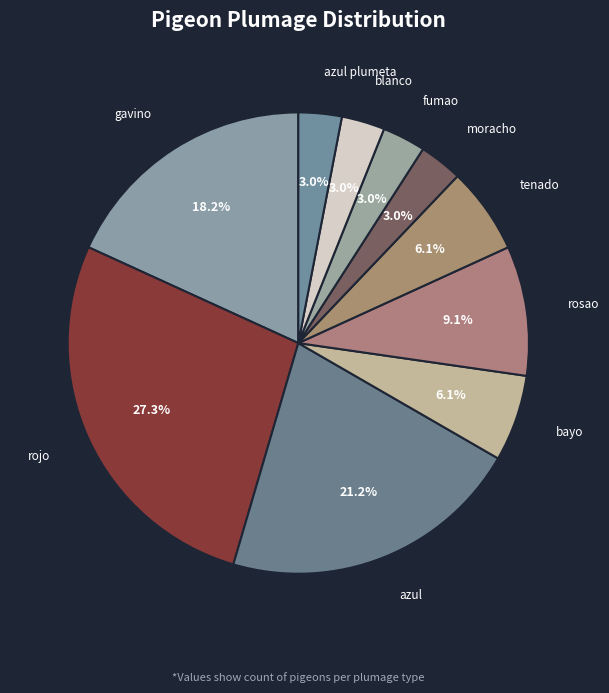

Count the number of slices in the pie.

10